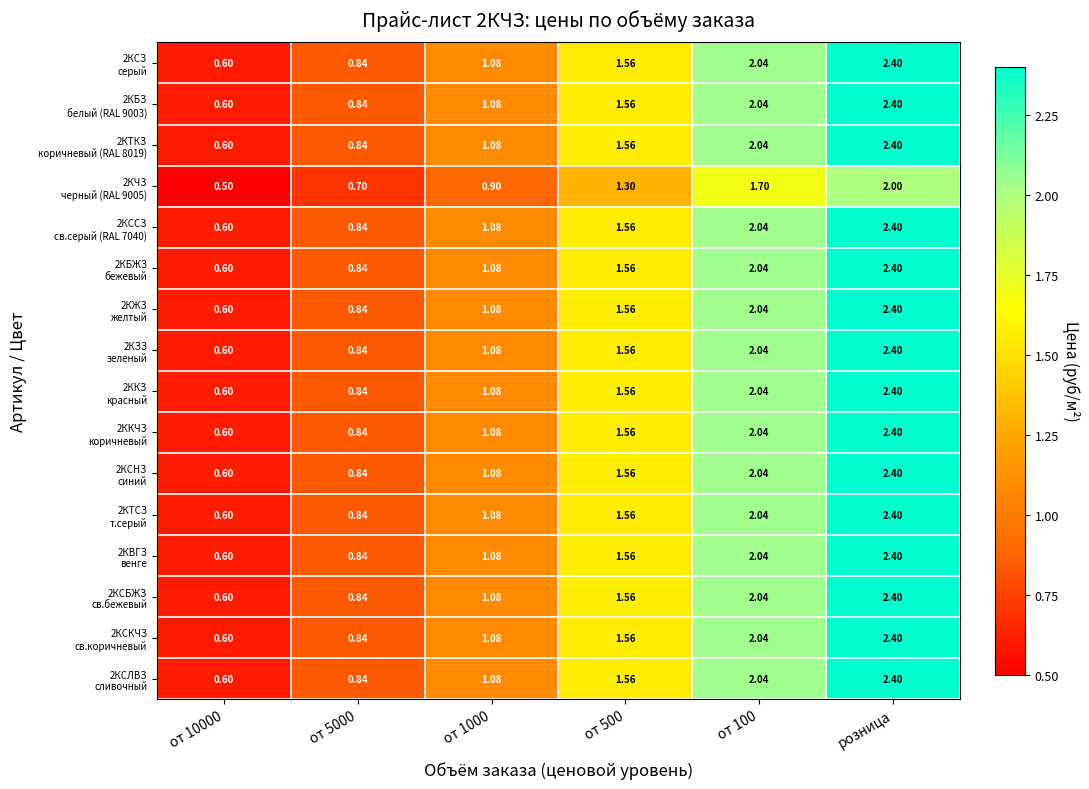

At which category is the sum across all series the highest?

розница